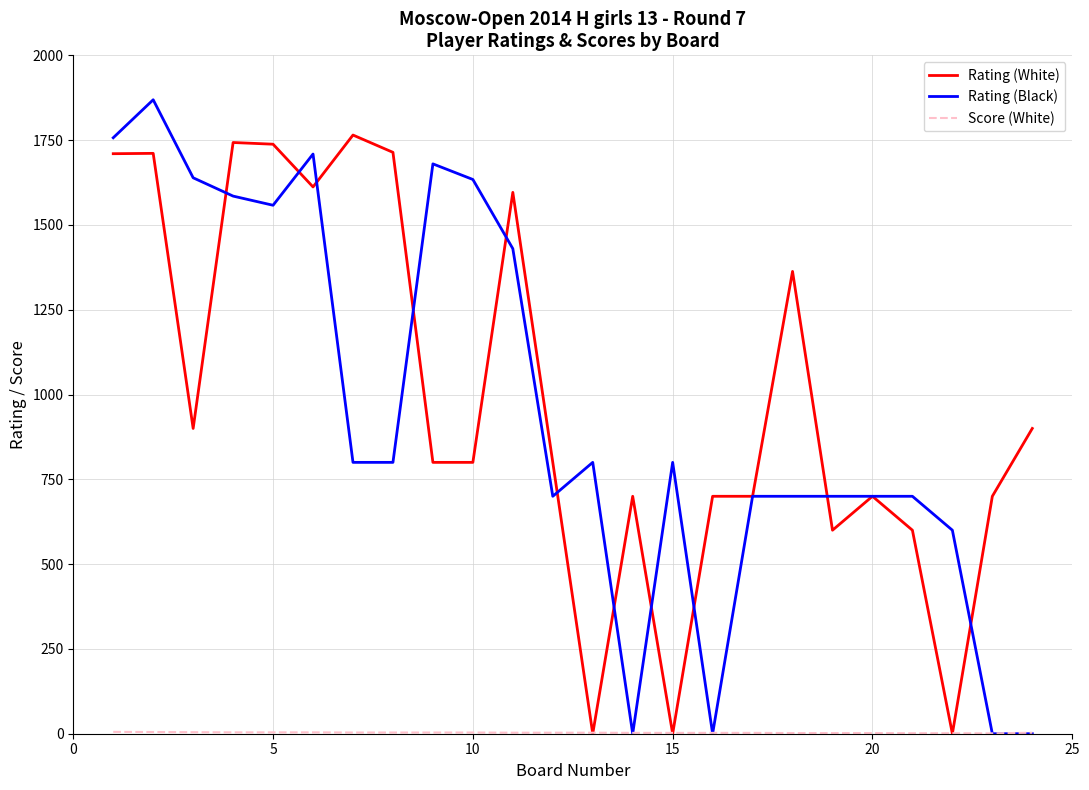

Which series has the largest range (max minus min)?

Rating (Black)